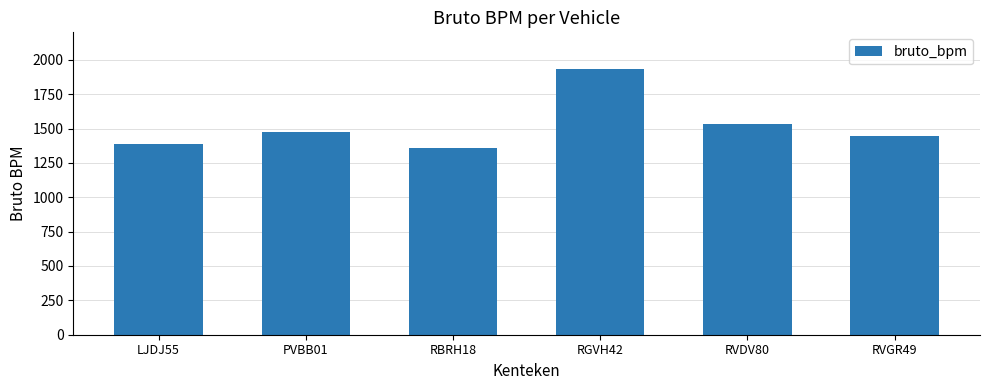

Reading left to right, what are all the values shown in this chart?

LJDJ55=1390	PVBB01=1478	RBRH18=1359	RGVH42=1931	RVDV80=1532	RVGR49=1444